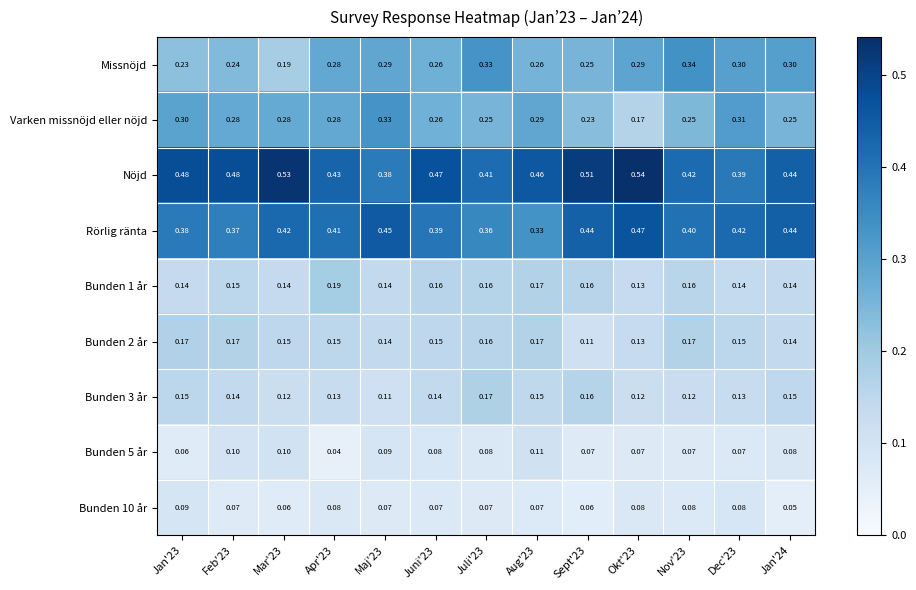

Is the value of Bunden 1 år at Dec'23 greater than the value of Bunden 2 år at Jan'23?

No